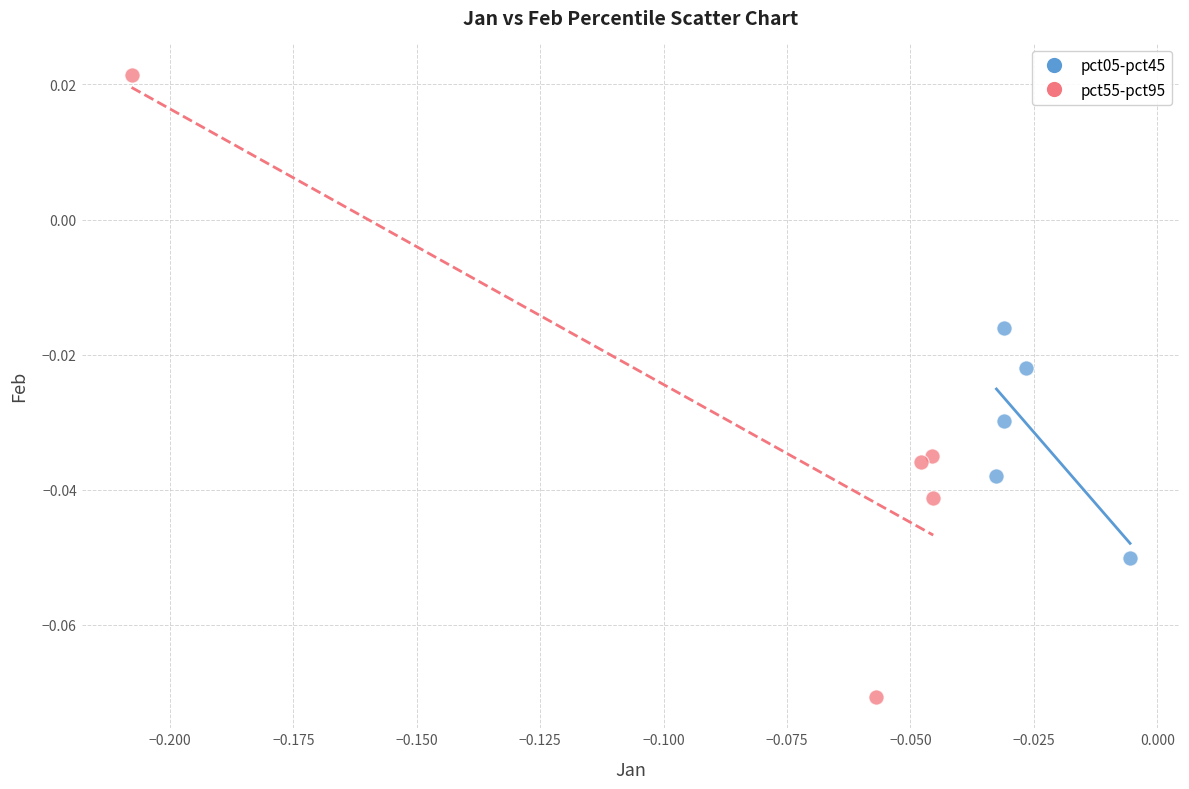

Which series contains the highest Y value?

pct55-pct95